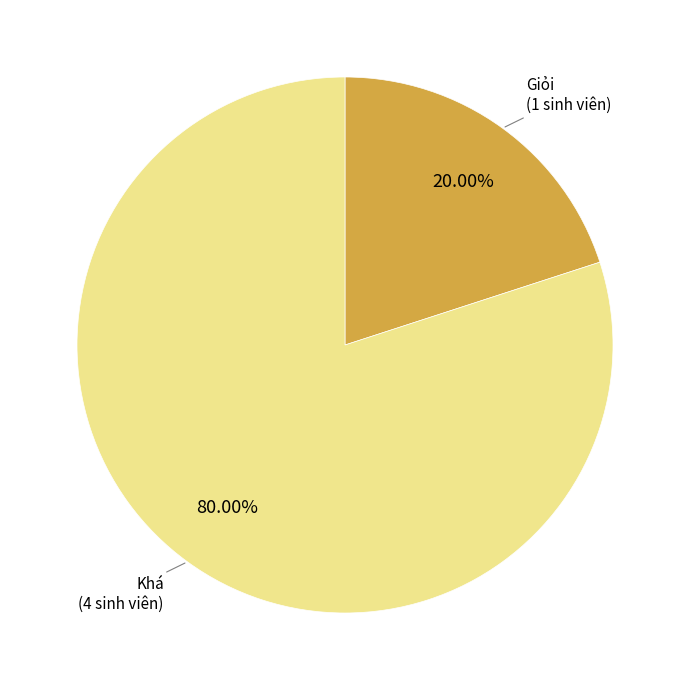

Does Khá account for over 50% of the chart?

Yes